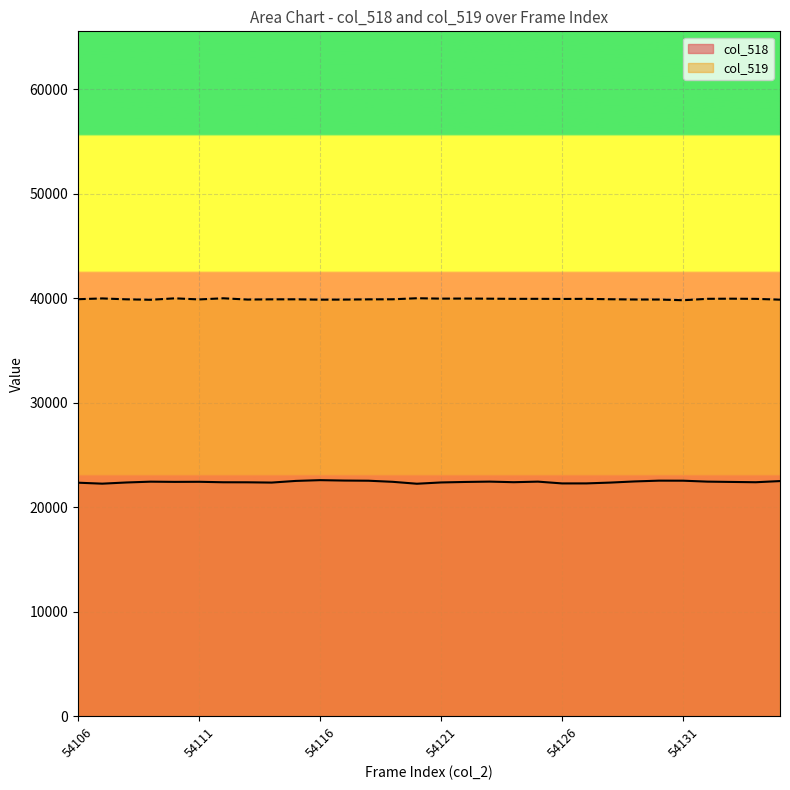

Where is col_519 nearest to the value 39900?

54128